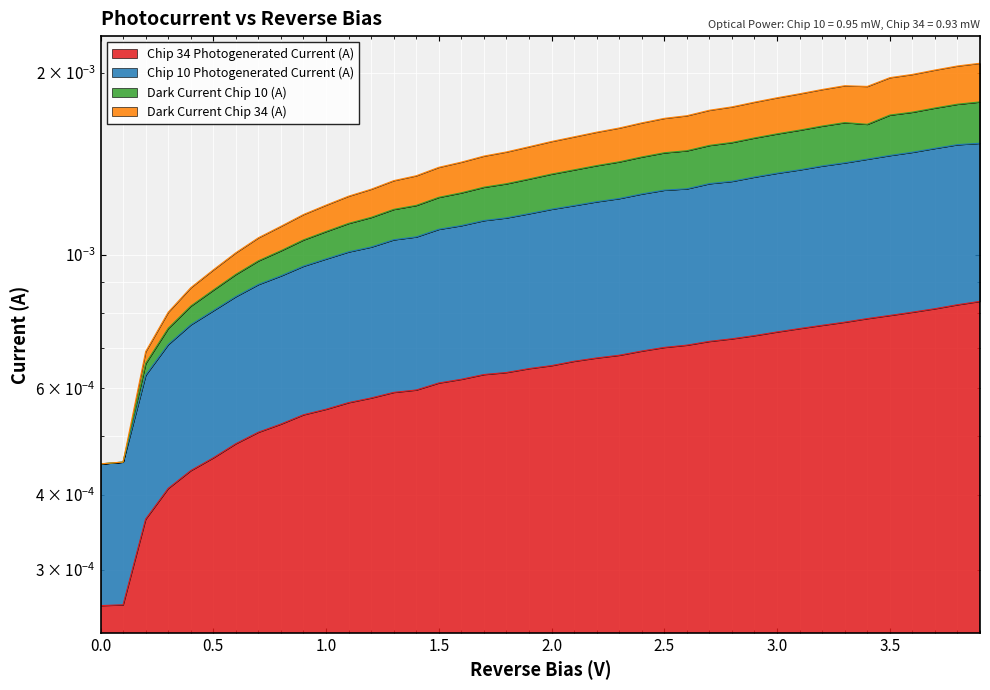

The Dark Current Chip 10 (A) series shows 0.0 at 2.5. True or false?

False